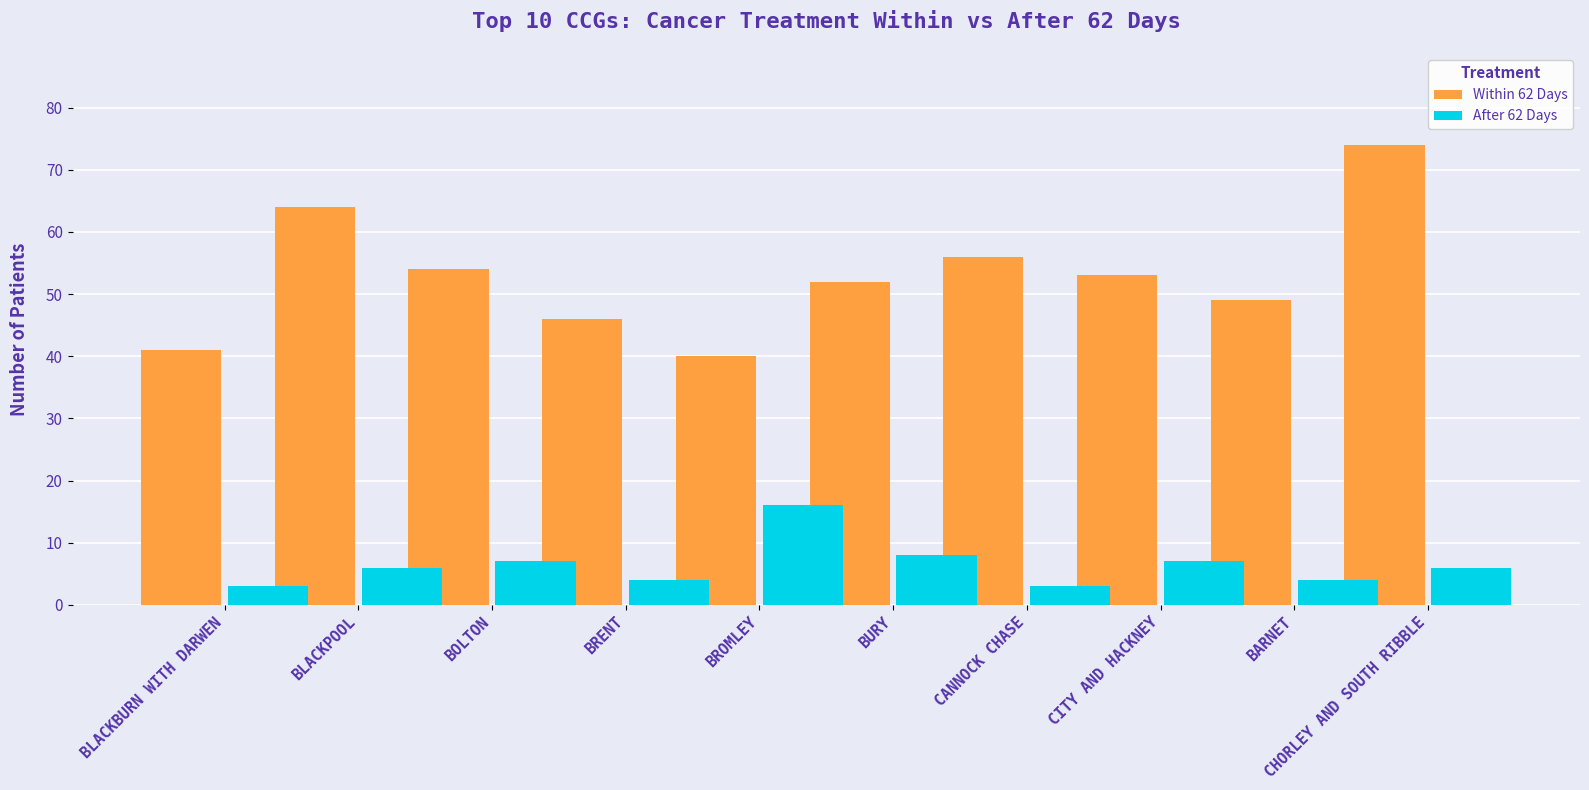

What are all the series names shown in the legend?

Within 62 Days, After 62 Days